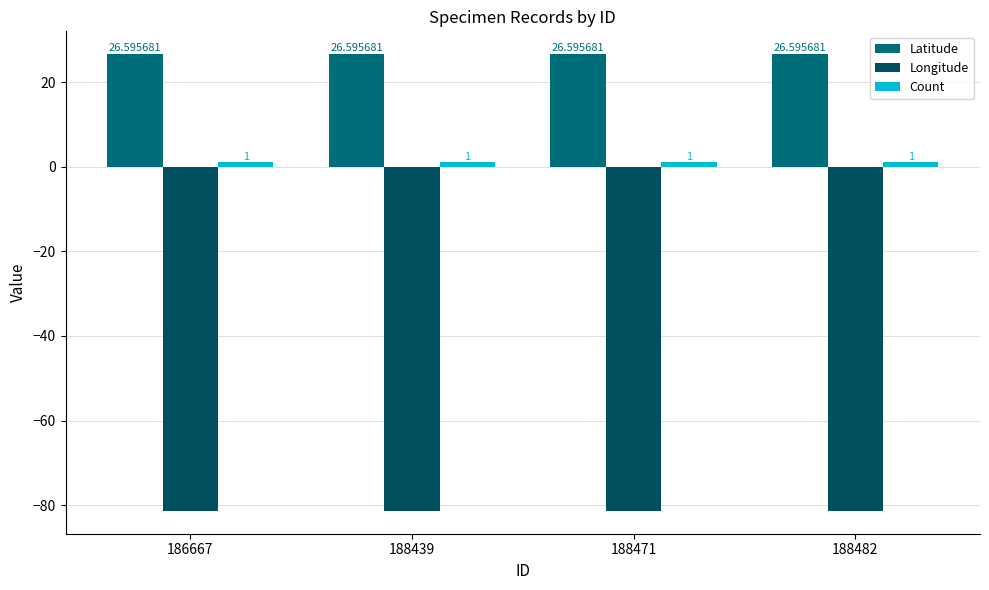

Which series has the largest total across all categories?

Latitude